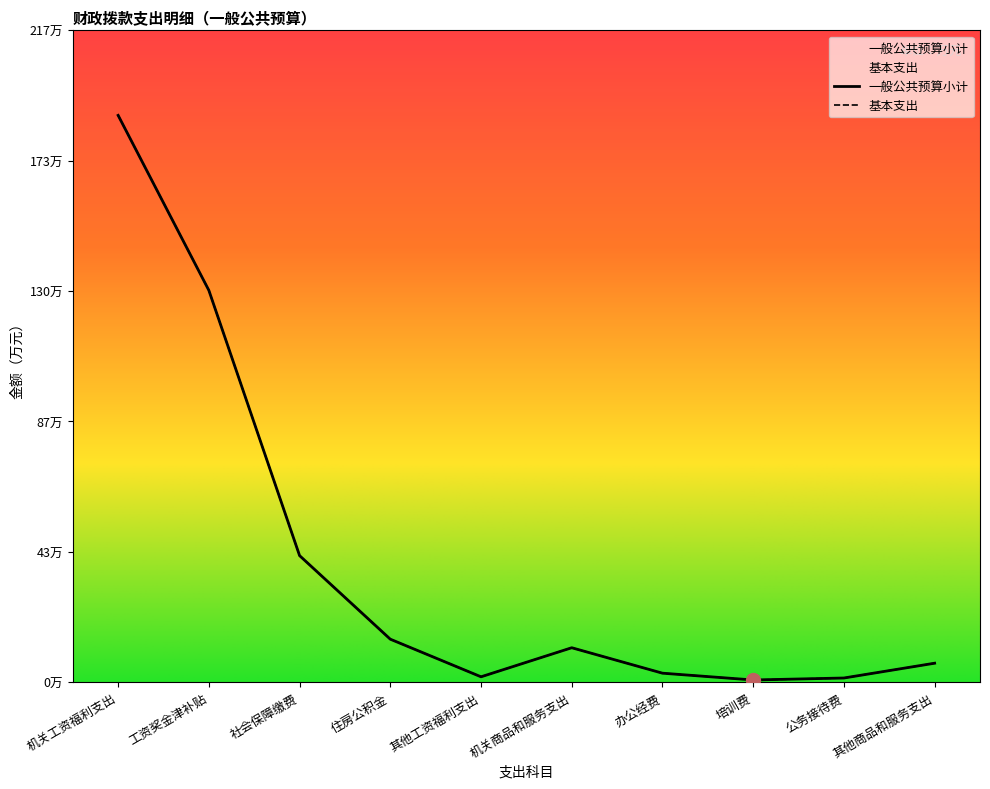

At which label is 一般公共预算小计 closest to 94?

工资奖金津补贴